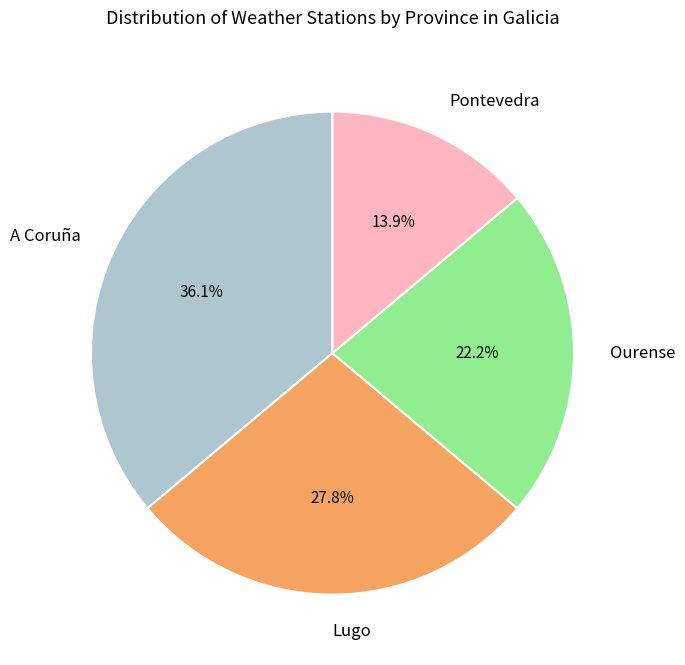

To the nearest percent, what portion does Pontevedra represent?

14%